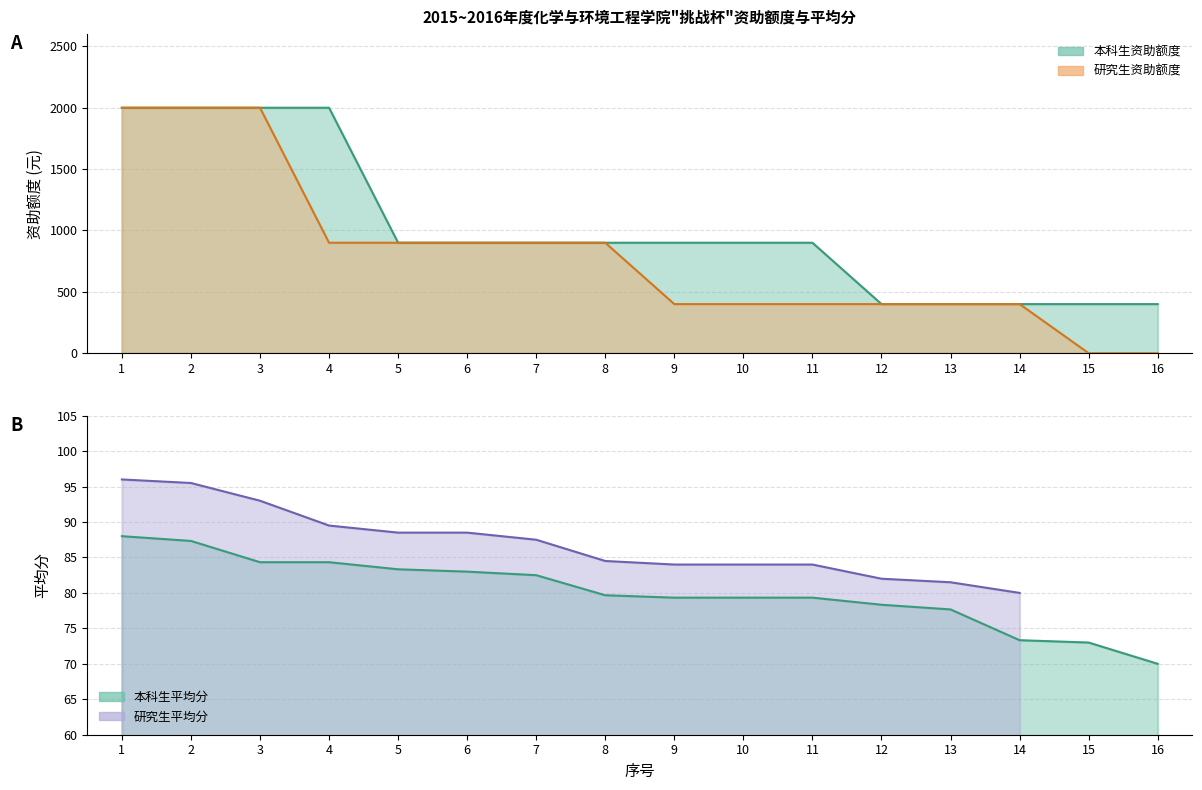

Which series has the largest range (max minus min)?

研究生资助额度